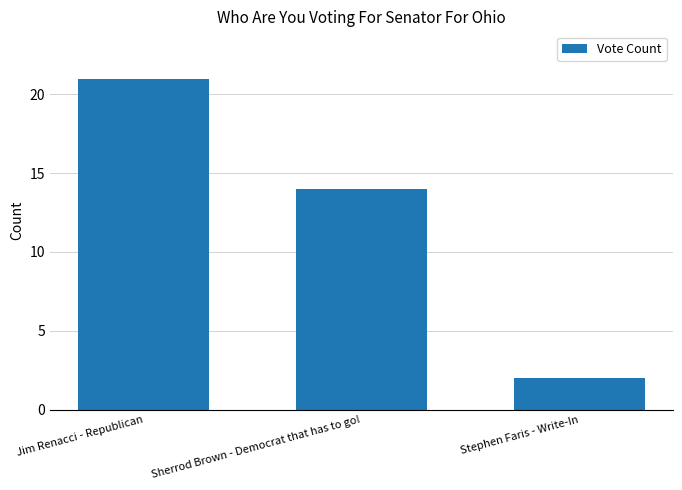

Does the chart contain any negative values?

No